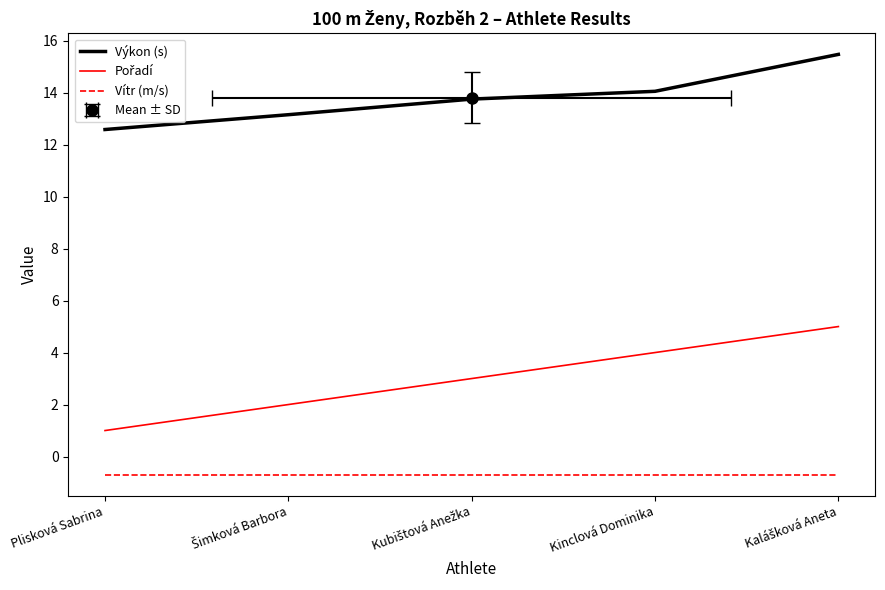

Reading left to right, list all the values displayed in this chart.

Výkon (s): 12.6	13.2	13.8	14.1	15.5
Pořadí: 1.0	2.0	3.0	4.0	5.0
Vítr (m/s): -0.7	-0.7	-0.7	-0.7	-0.7